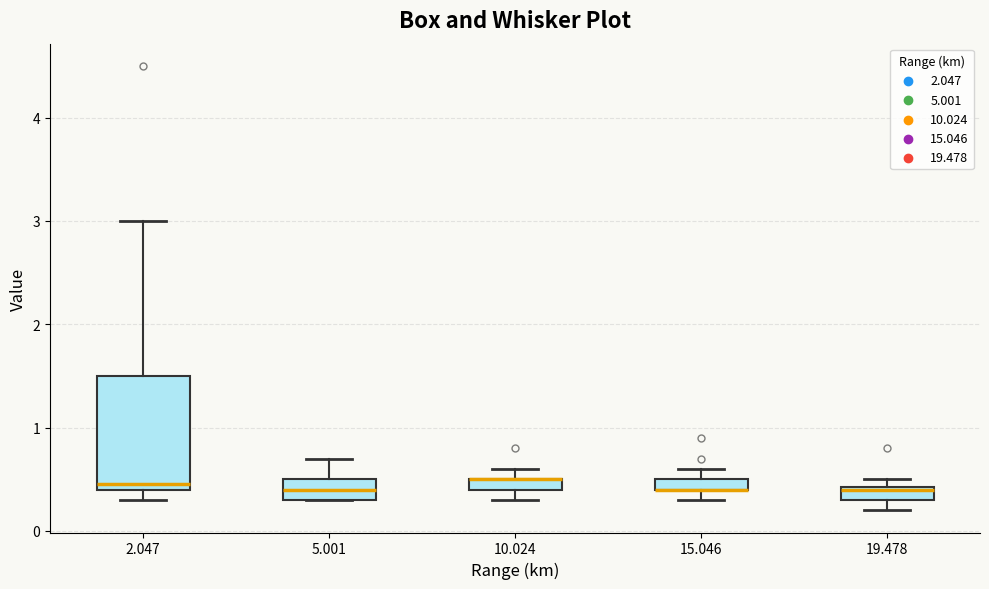

Comparing the boxes themselves (not the whiskers), which one is the tallest?

2.047